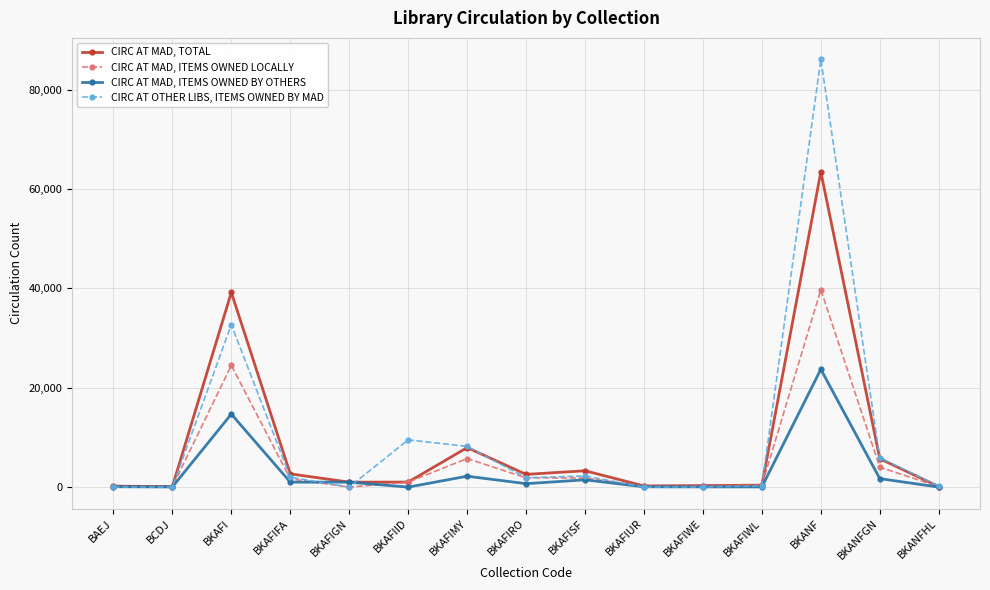

Which series has the largest range (max minus min)?

CIRC AT OTHER LIBS, ITEMS OWNED BY MAD